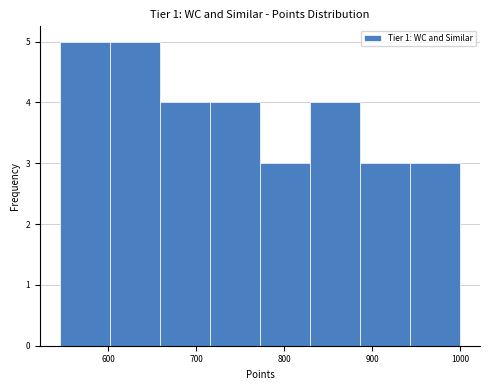

Reading left to right, list every bar in this chart as the range it spans on the x-axis followed by its height. Neither the bar edges nor the heights are printed on the chart, so give them approximately, as read against the axes.

550 to 600: 5
600 to 660: 5
660 to 720: 4
720 to 770: 4
770 to 830: 3
830 to 890: 4
890 to 940: 3
940 to 1000: 3